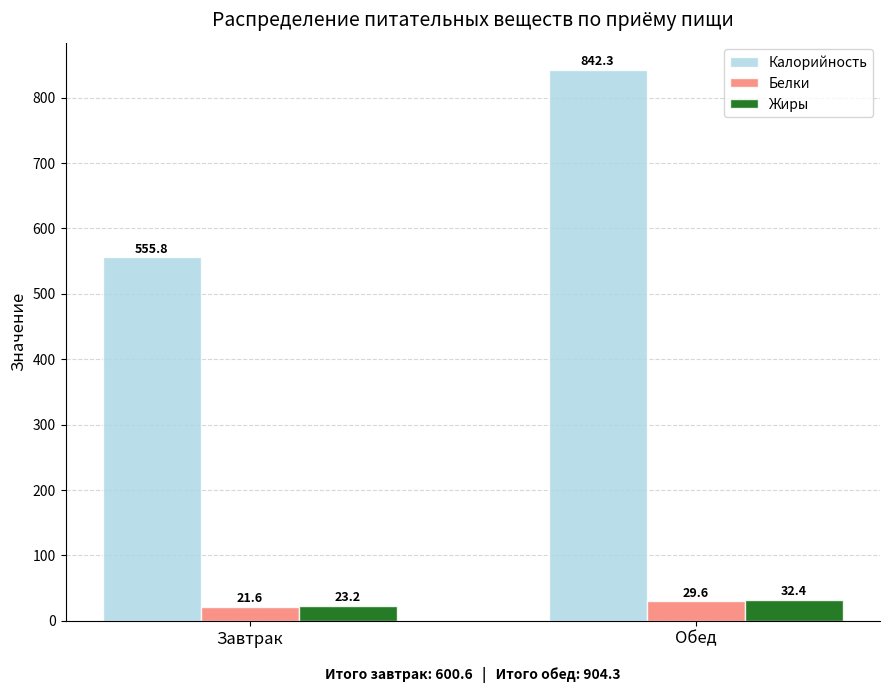

What is the label of the 1st bar from the right?

Обед